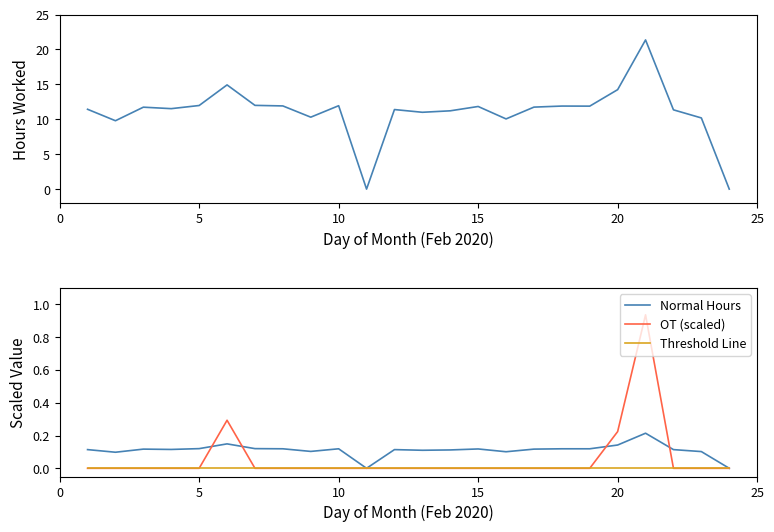

Does the chart have visible grid lines?

No